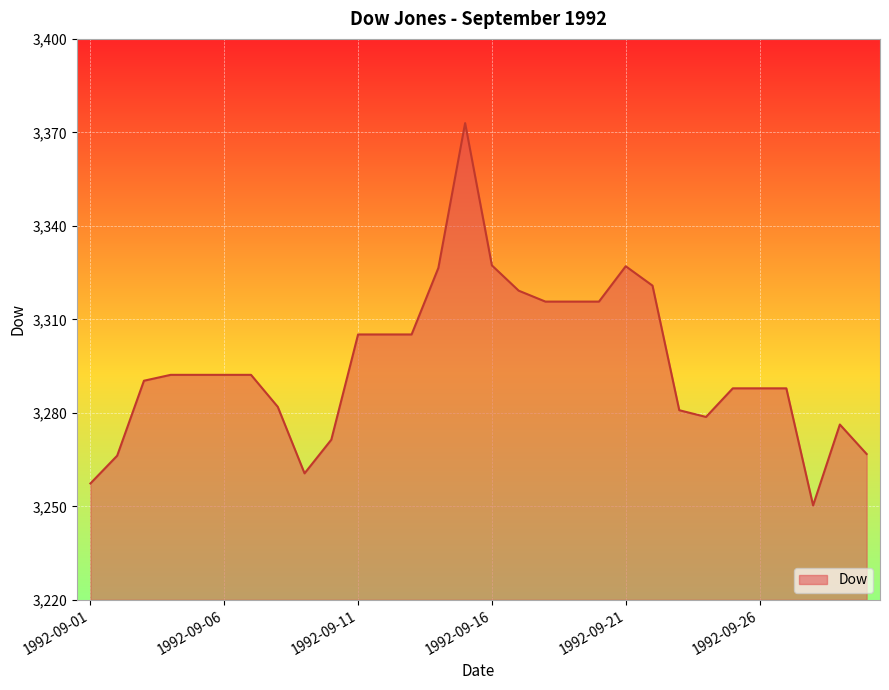

What is the maximum value shown in the chart?

3373.0